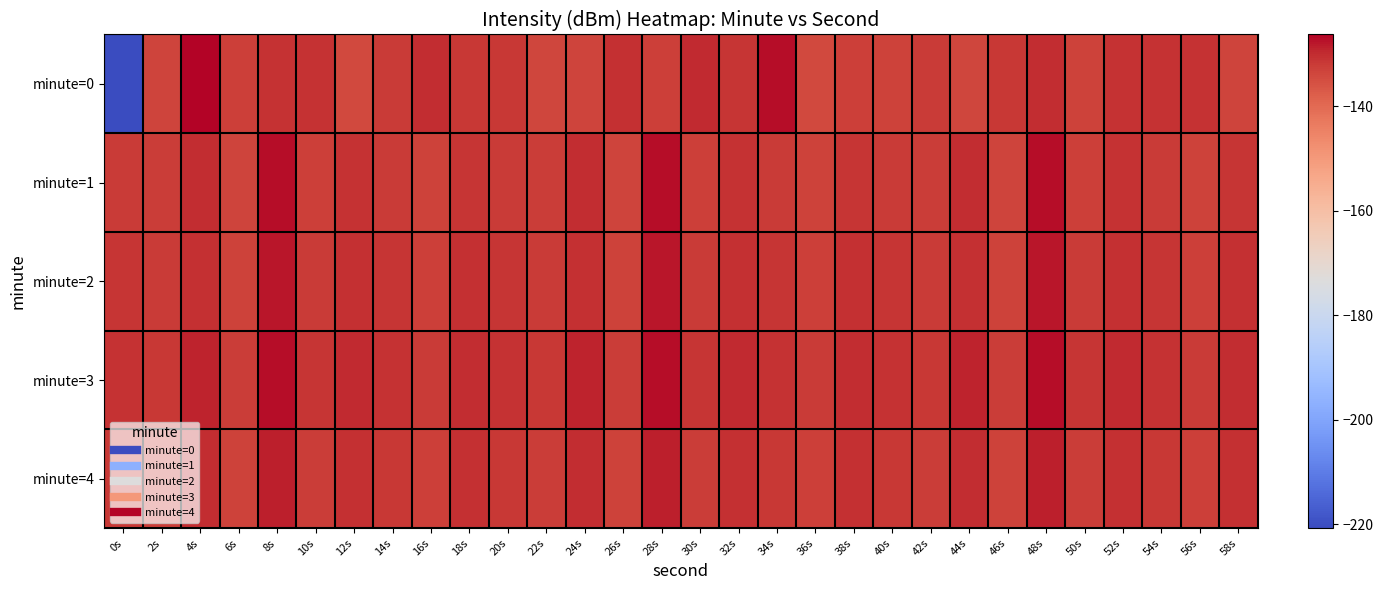

What is the spread (max minus min) of values at 28s?

5.7